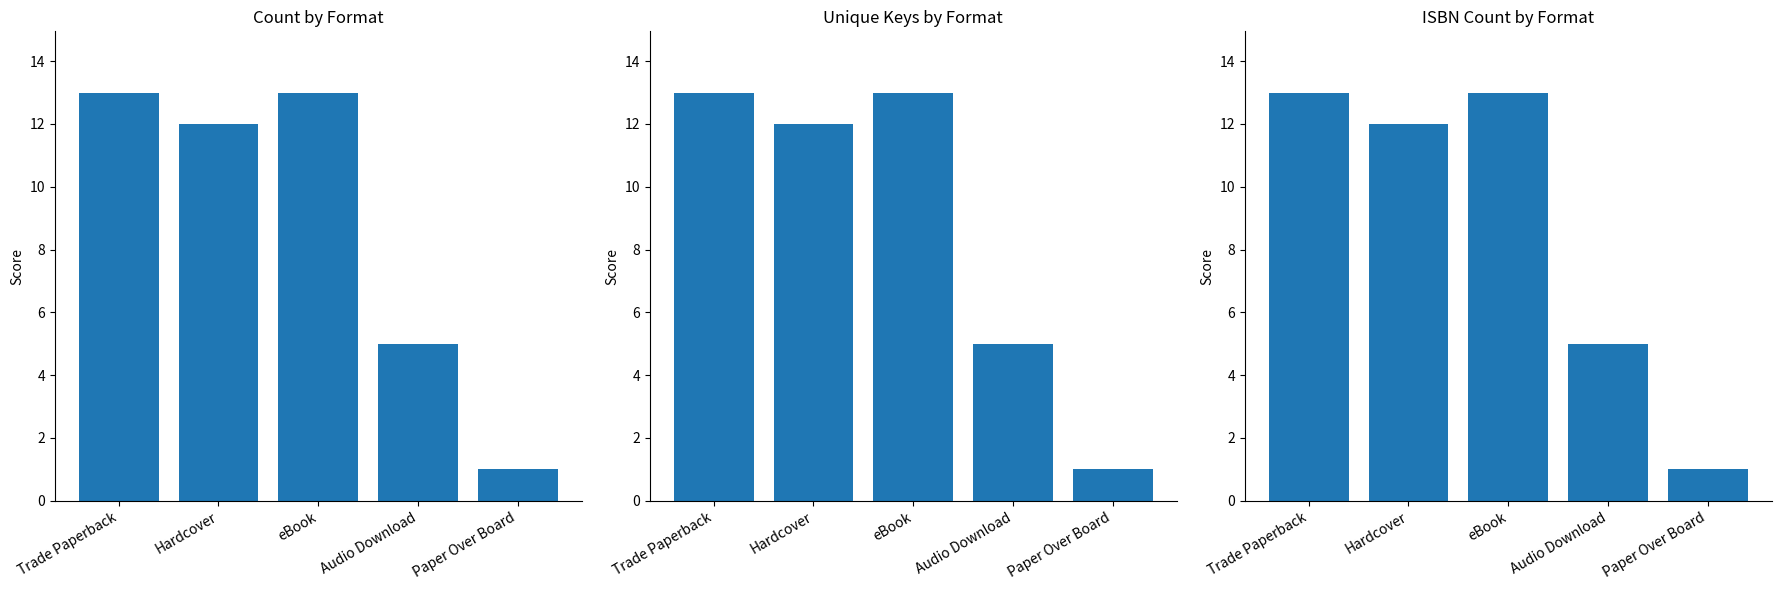

Reading left to right, transcribe all the data shown in this chart.

Count: Trade Paperback=13	Hardcover=12	eBook=13	Audio Download=5	Paper Over Board=1
Unique Keys: Trade Paperback=13	Hardcover=12	eBook=13	Audio Download=5	Paper Over Board=1
ISBN Count: Trade Paperback=13	Hardcover=12	eBook=13	Audio Download=5	Paper Over Board=1